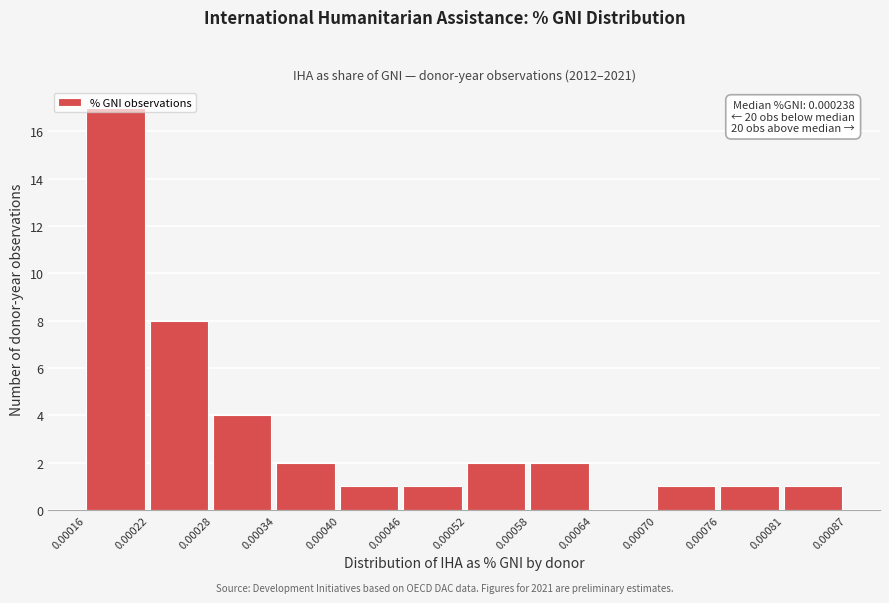

Over which range of the x-axis is the bar tallest?

0.00016 to 0.00022